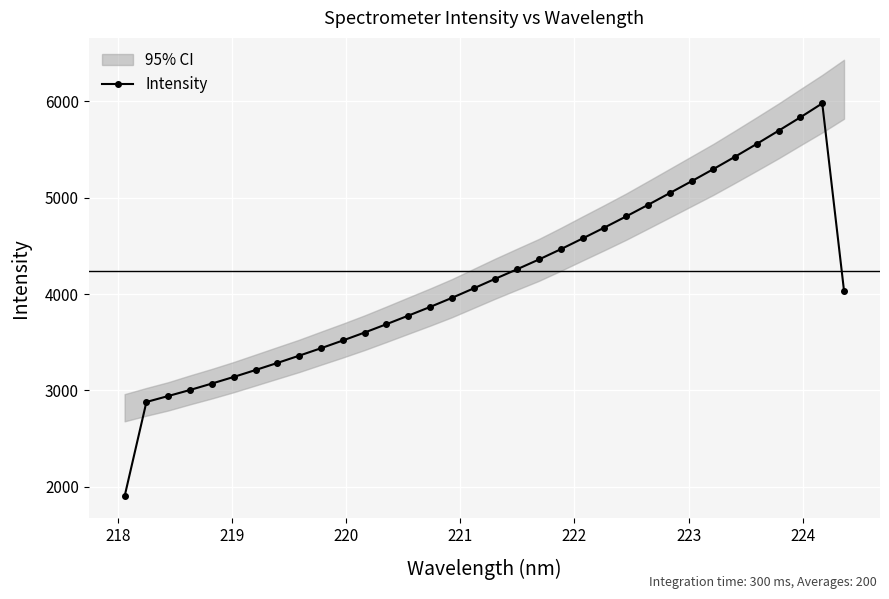

What is the value of the Intensity point at the 5th from the left?

3071.3